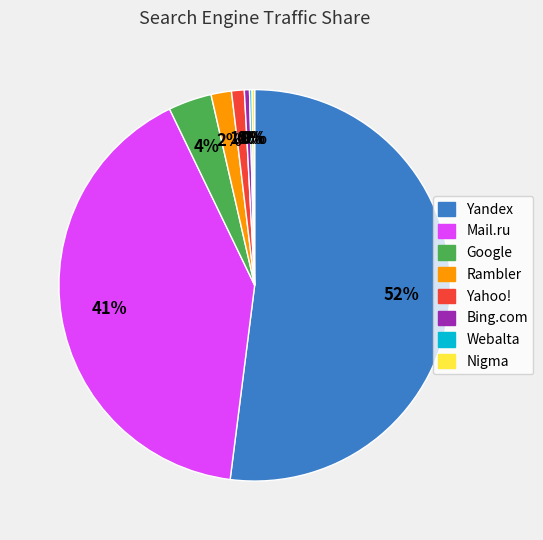

Does Yahoo! represent more than half of the total?

No